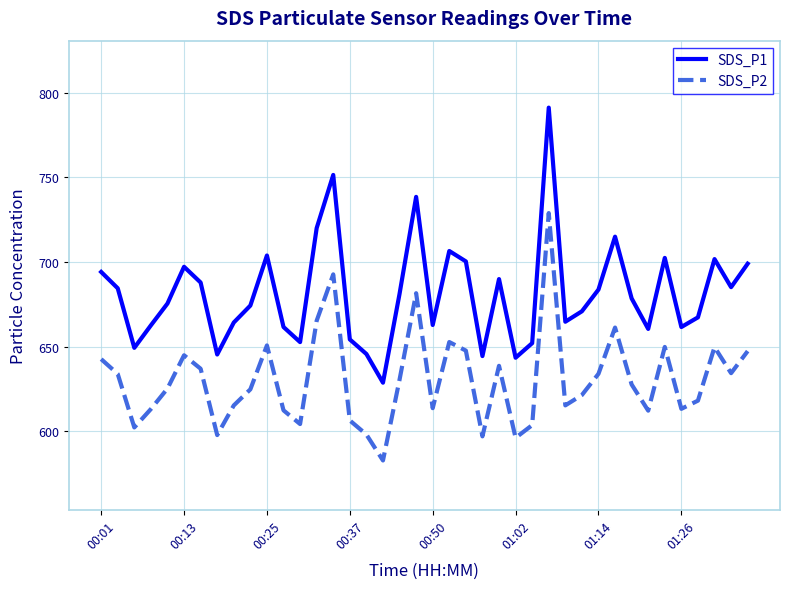

True or false: SDS_P2 and SDS_P1 cross at least once.

False